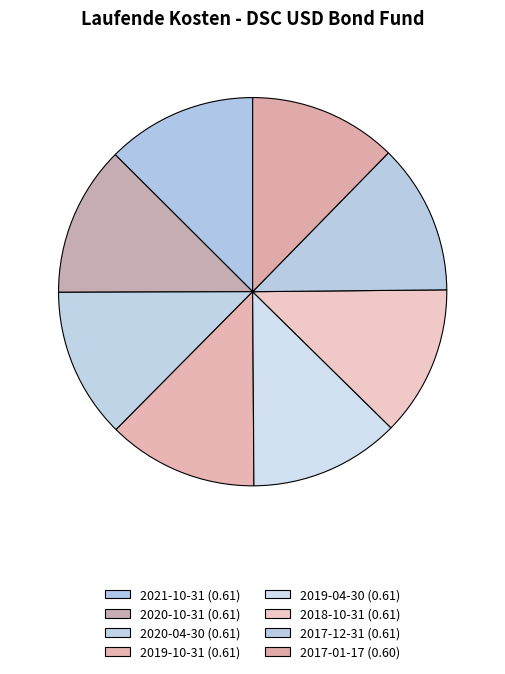

Is it true that 2017-01-17 is 22% of the pie?

False